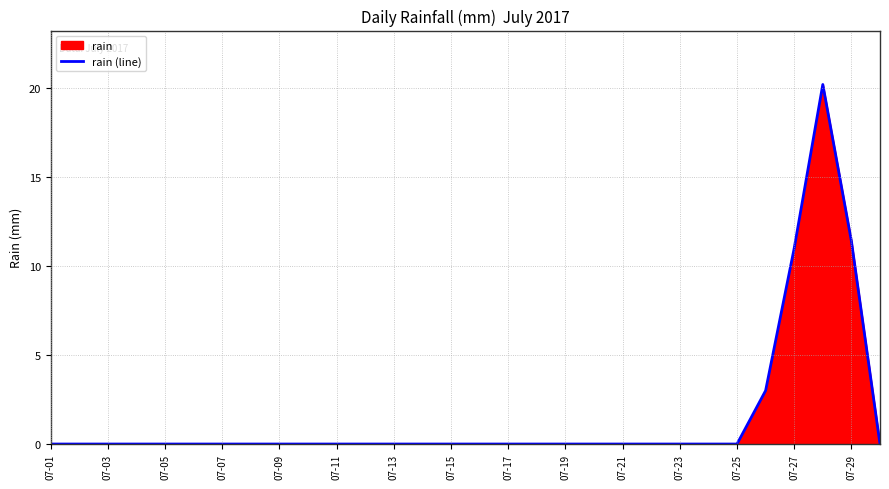

How many series are shown in this chart?

1